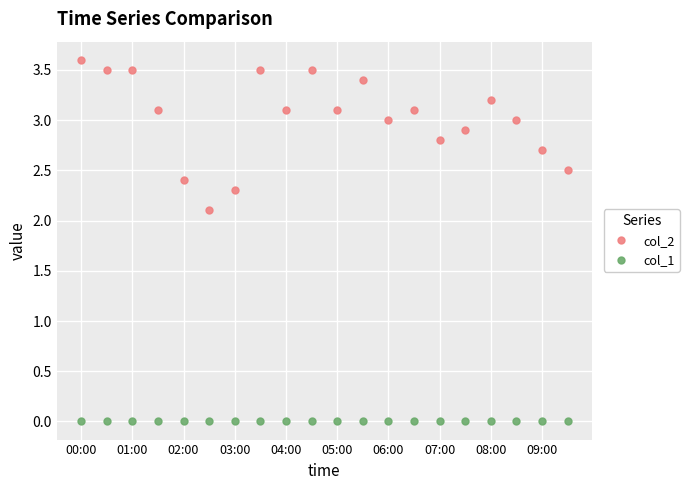

True or false: col_2 has more than 0 interior local peaks.

True